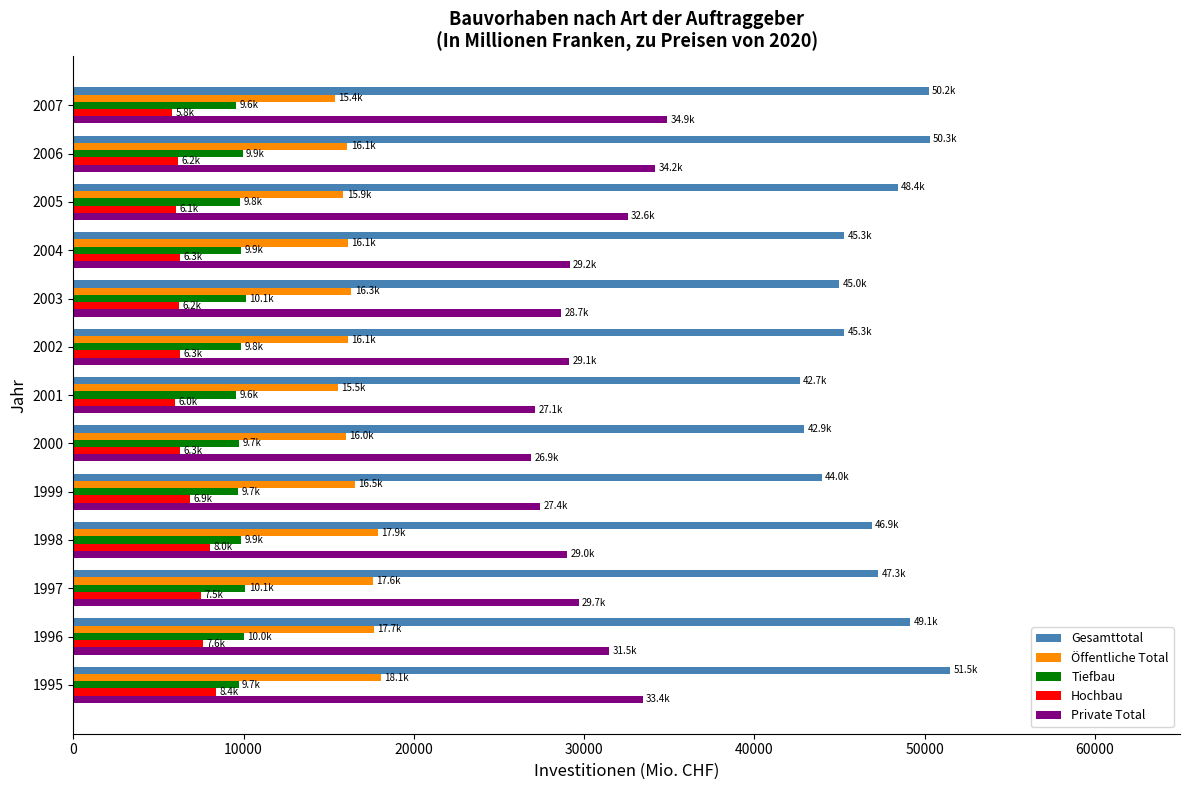

What is the sum of all Tiefbau values?

127845.6